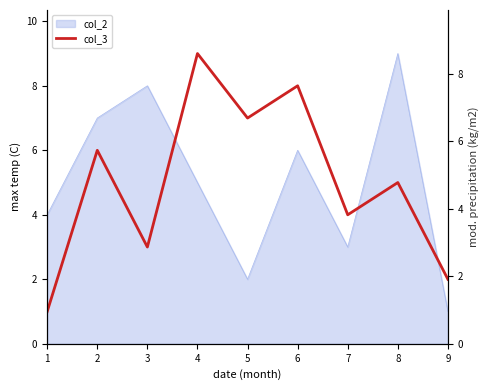

True or false: the data has more than 1 interior local peaks.

True